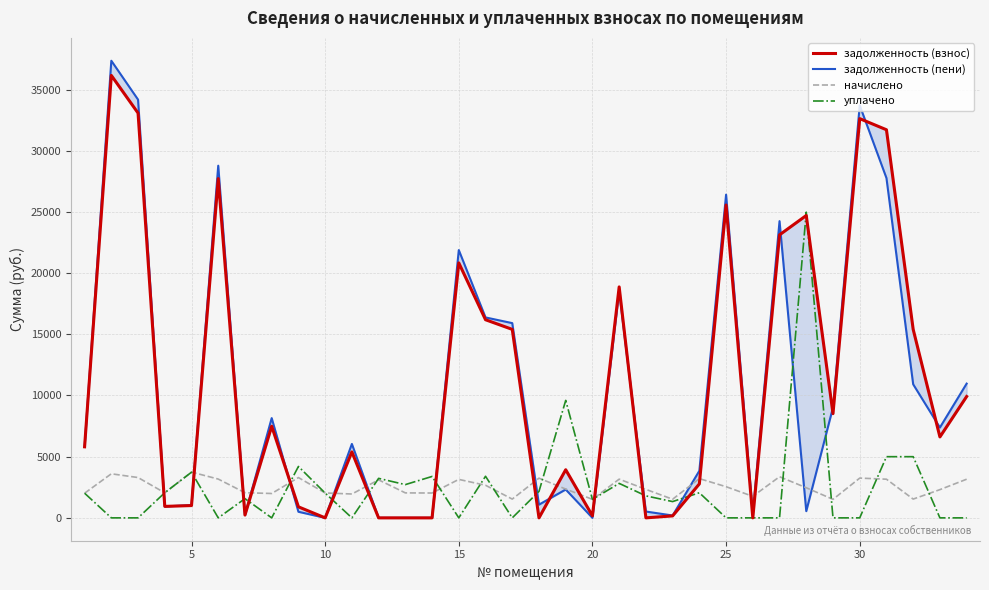

What is the maximum value for уплачено?

24983.2